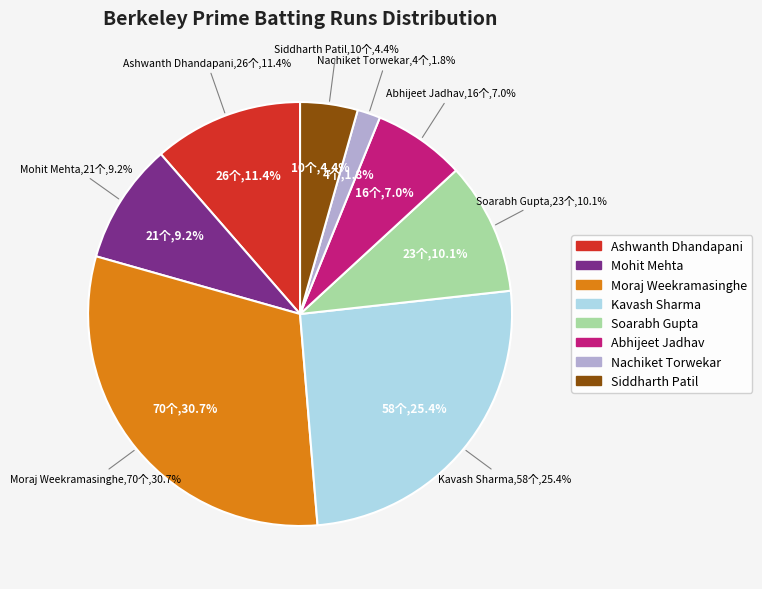

Does any single category account for the majority?

No